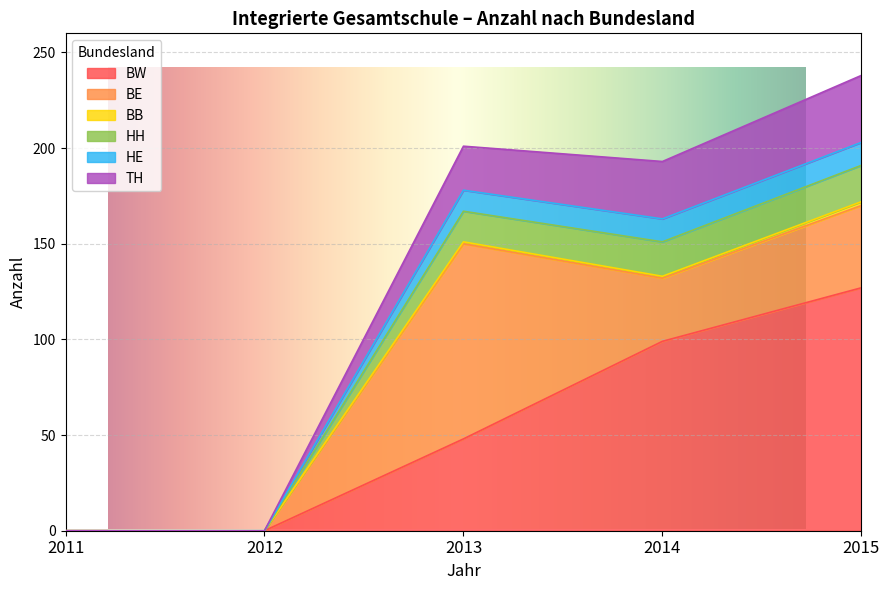

Between 2014 and 2012, which is larger?

2014